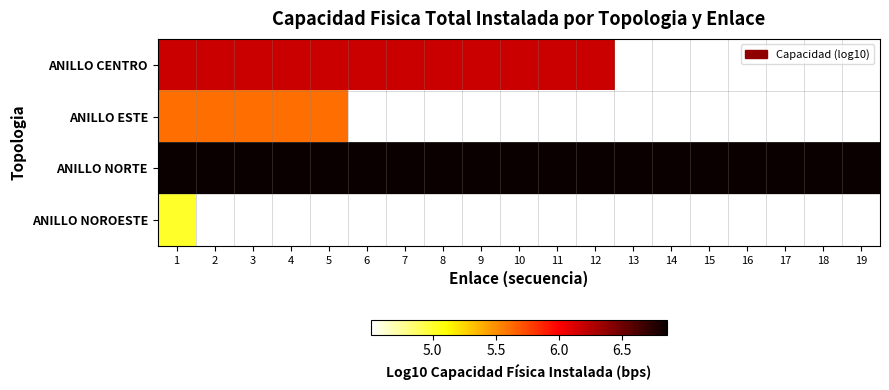

What is the spread (max minus min) of values at 5?

1.2